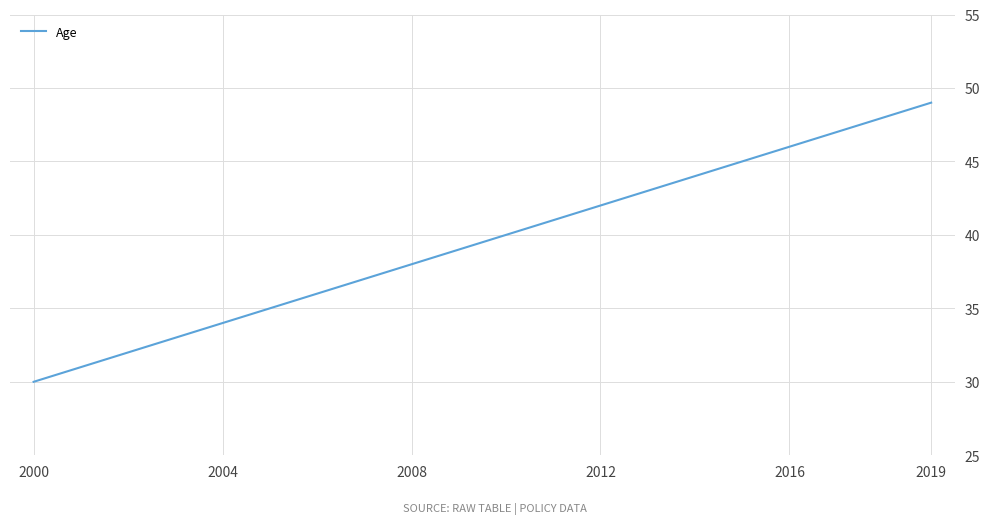

Reading left to right, extract all data points from this chart.

30	31	32	33	34	35	36	37	38	39	40	41	42	43	44	45	46	47	48	49